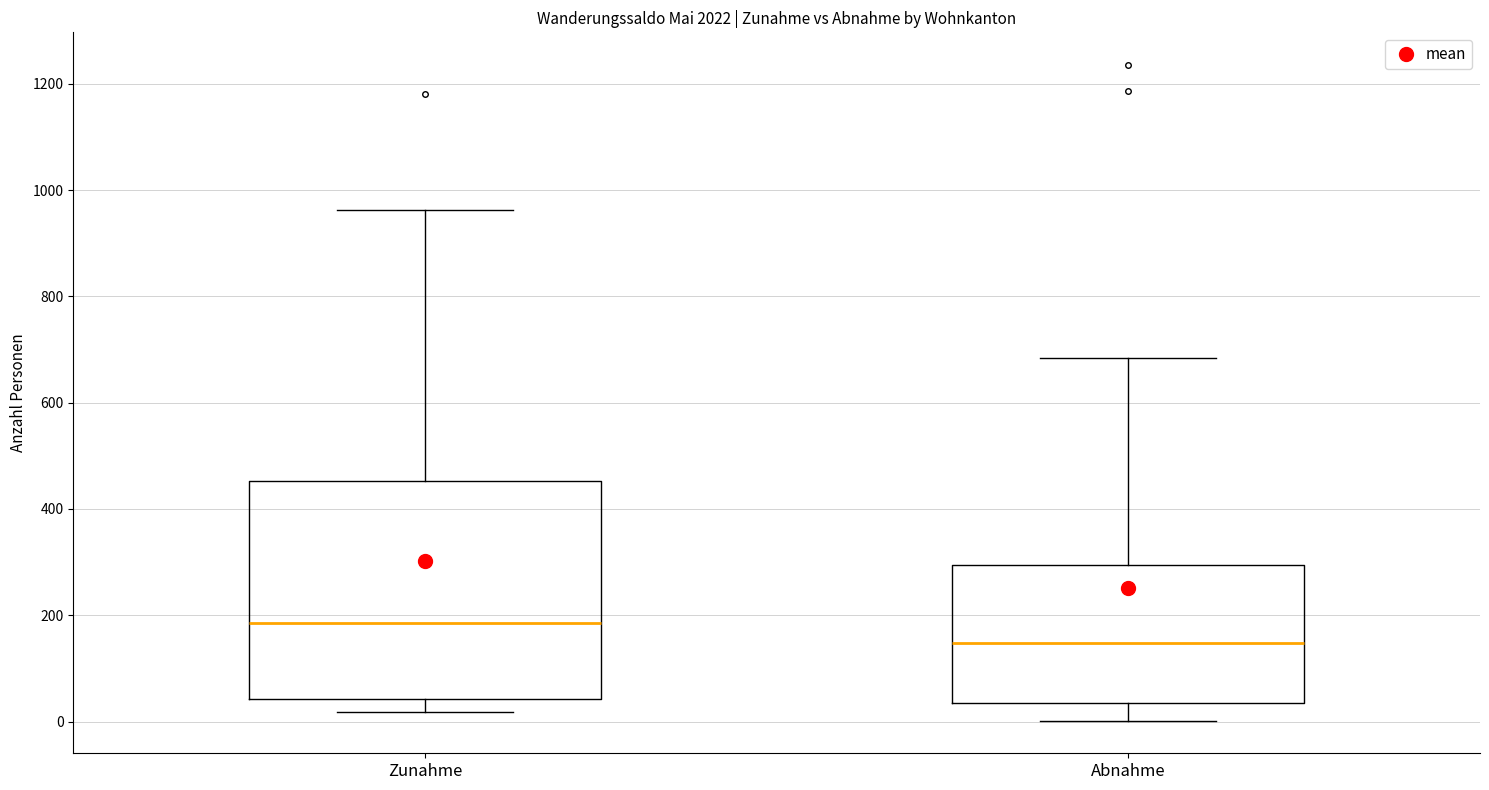

Comparing the boxes themselves (not the whiskers), which one is the tallest?

Zunahme